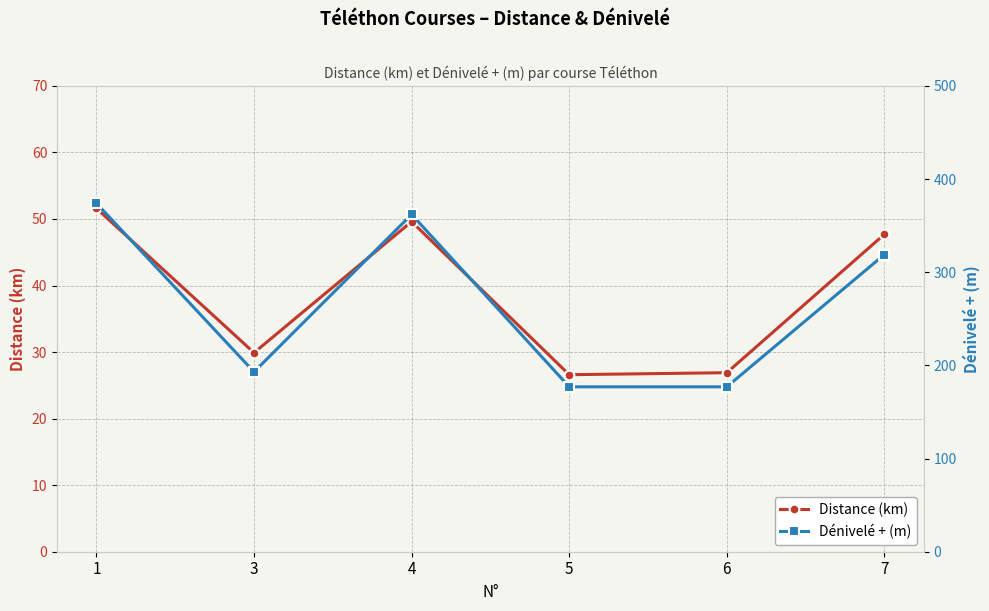

What is the value of the Dénivelé + (m) point at the 4th from the left?

177.0